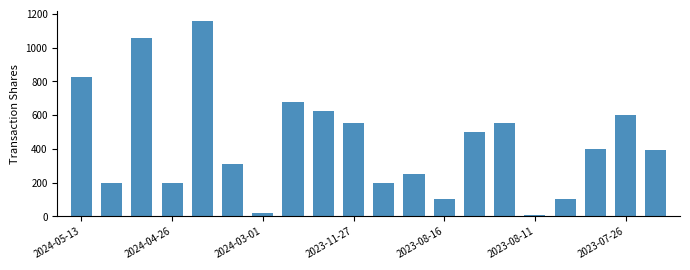

What is the maximum value shown in the chart?

1160